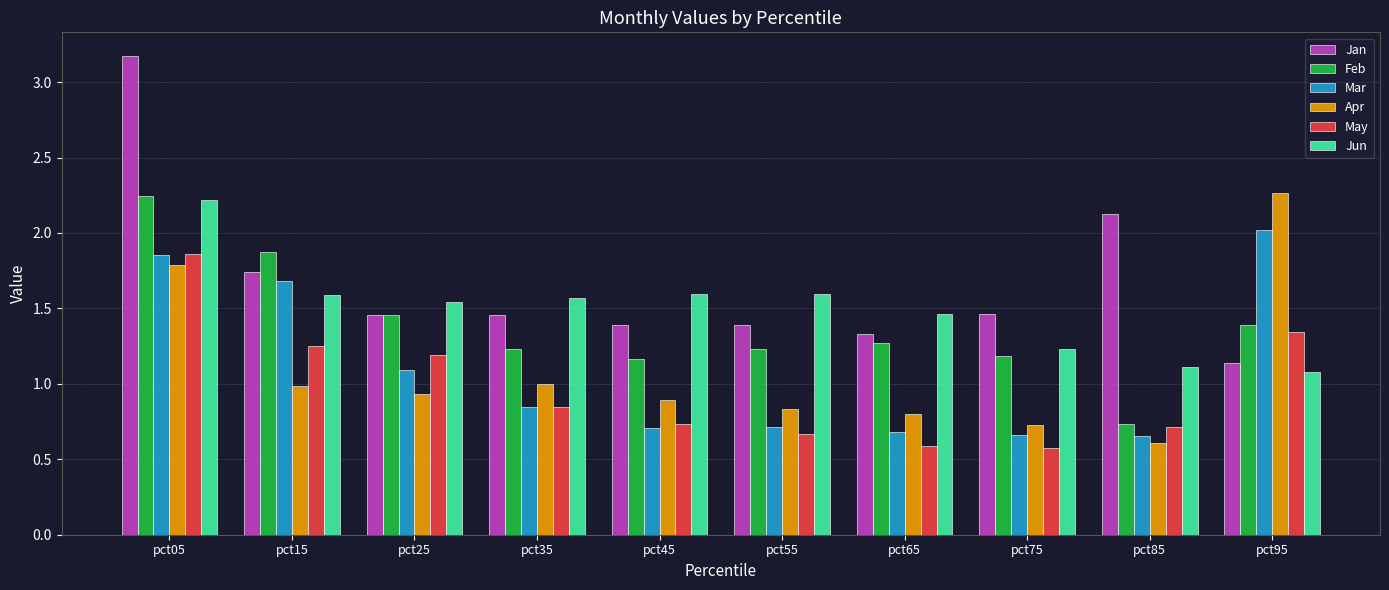

Which series has the largest total across all categories?

Jan